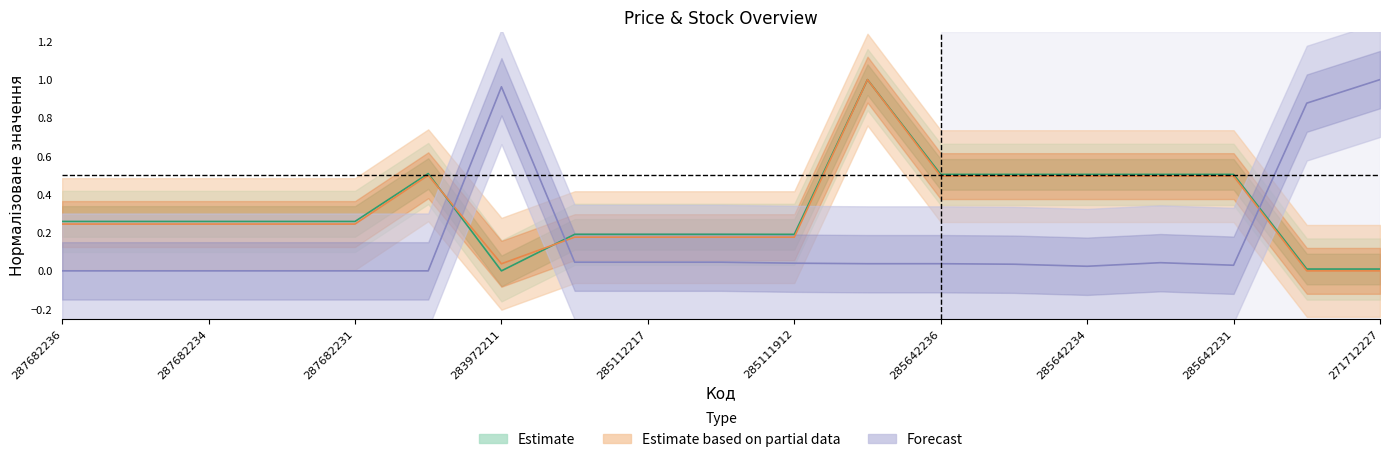

Where is the first local minimum for Forecast?

285642234